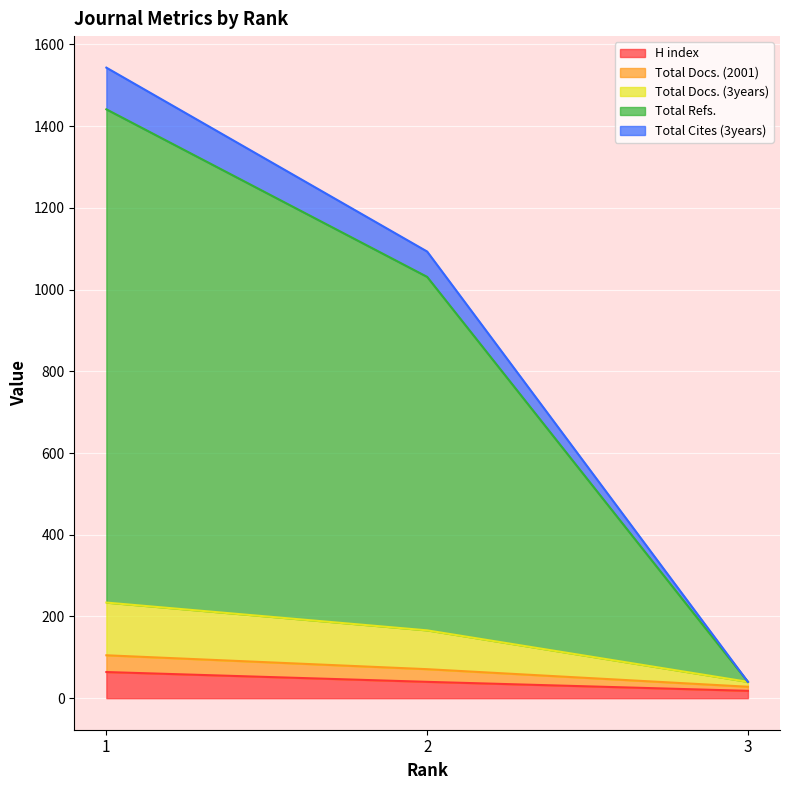

What are all the series names shown in the legend?

H index, Total Docs. (2001), Total Docs. (3years), Total Refs., Total Cites (3years)